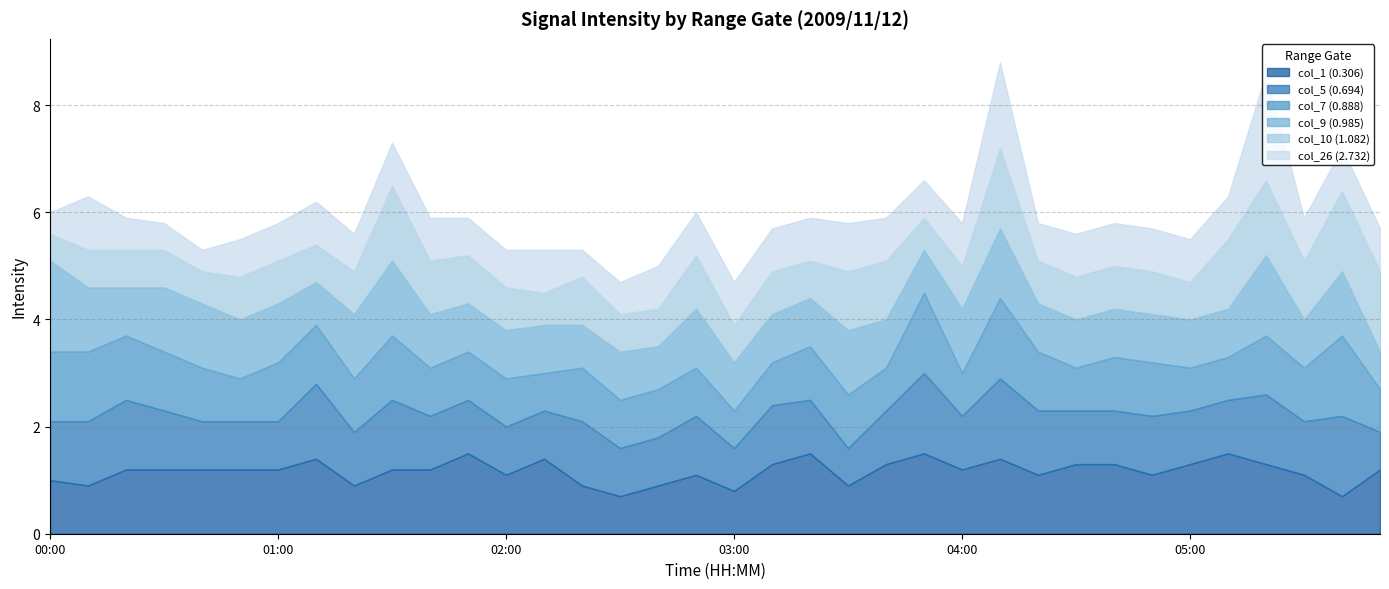

What is the label of the 9th point from the right?

04:30